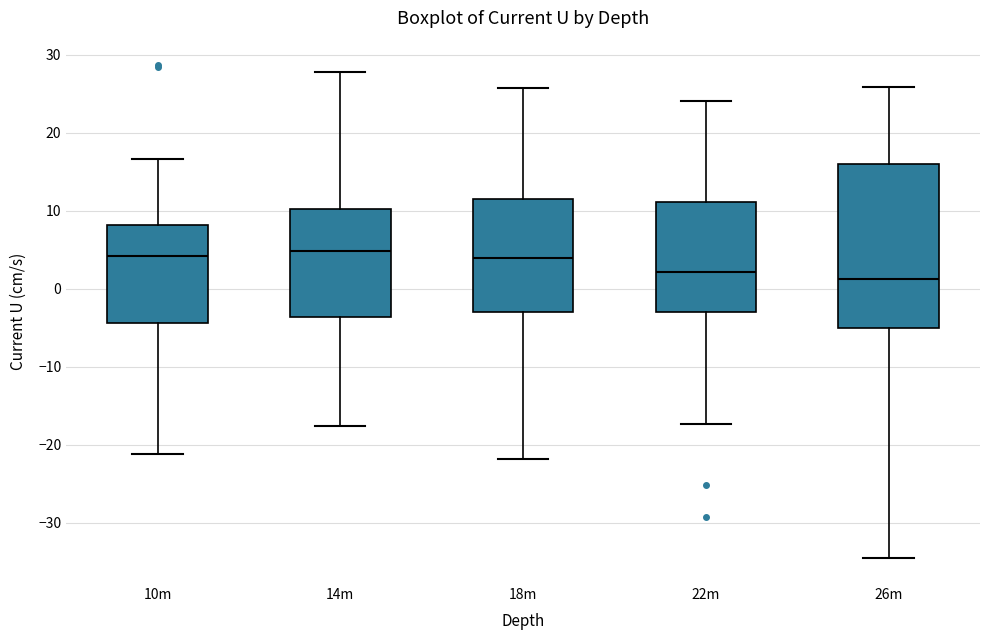

Reading left to right, transcribe this box plot: for each box, give where its median line is, the range the box spans, and where its two whiskers end, as read against the y-axis. The values are not printed on the chart, so give them approximately, as read against the axis.

10m: median 4, box -4 to 8, whiskers -21 to 17
14m: median 5, box -4 to 10, whiskers -18 to 28
18m: median 4, box -3 to 11, whiskers -22 to 26
22m: median 2, box -3 to 11, whiskers -17 to 24
26m: median 1, box -5 to 16, whiskers -35 to 26